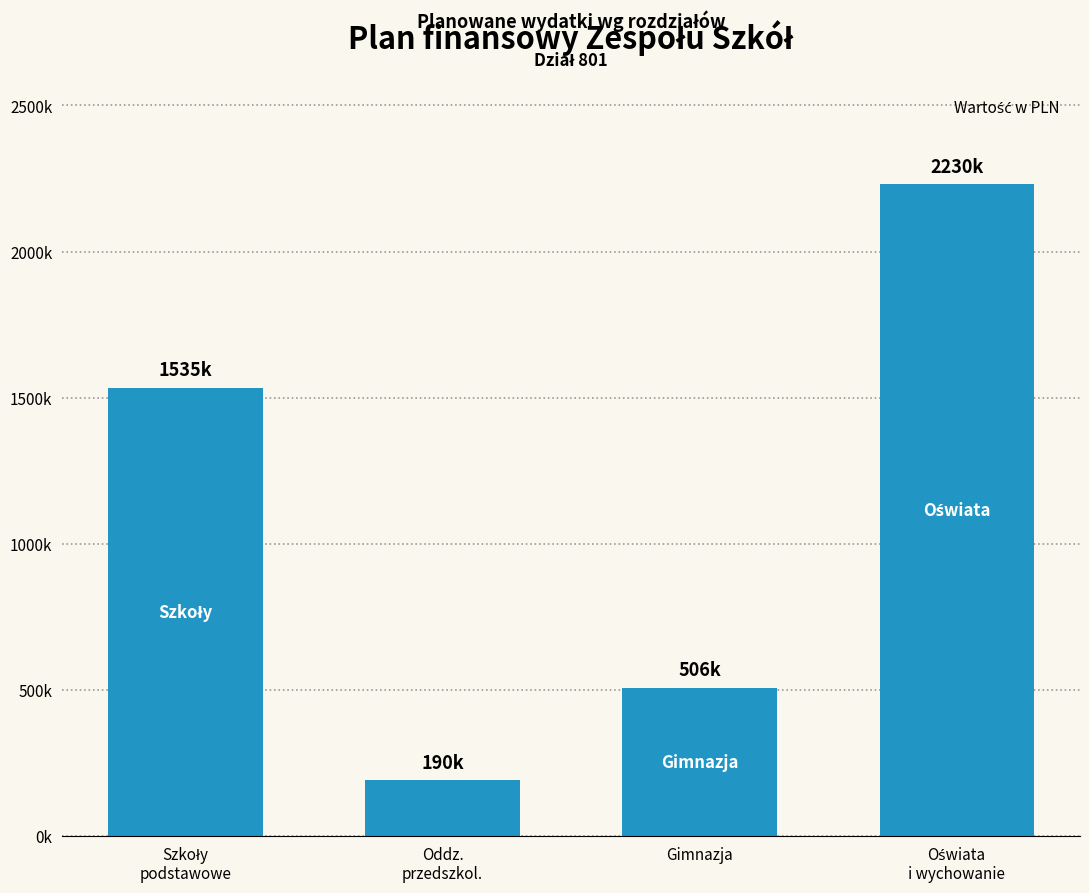

Does the chart contain any negative values?

No